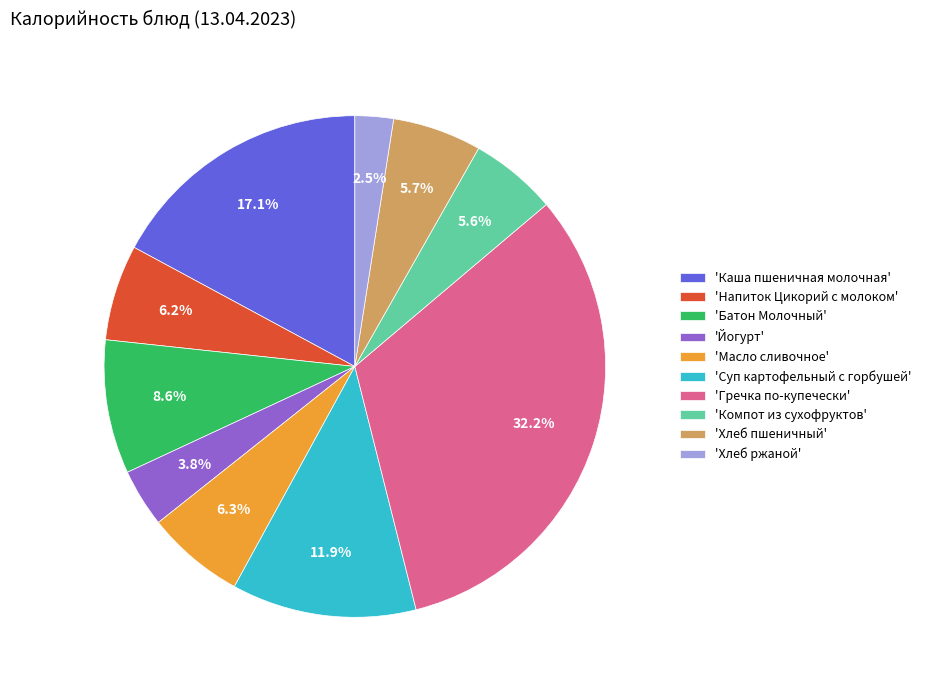

Combined, what portion of the pie is 'Суп картофельный с горбушей' and 'Напиток Цикорий с молоком'?

18.1%